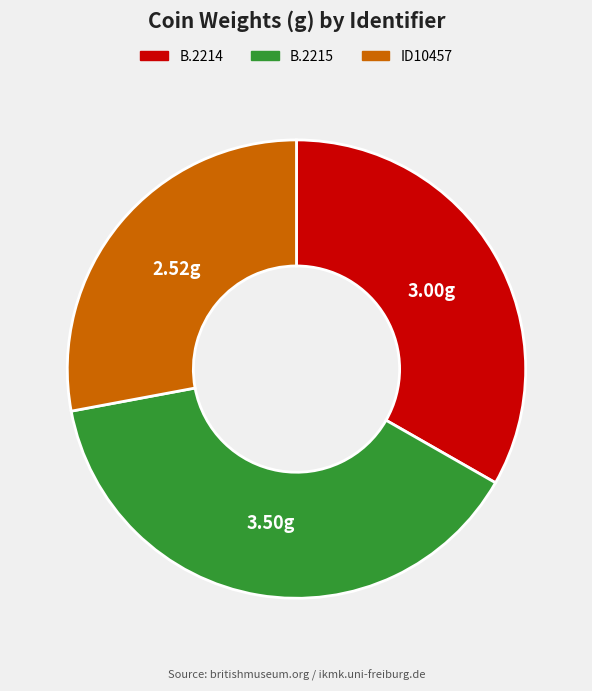

Combined, do B.2215 and B.2214 account for over 50%?

Yes